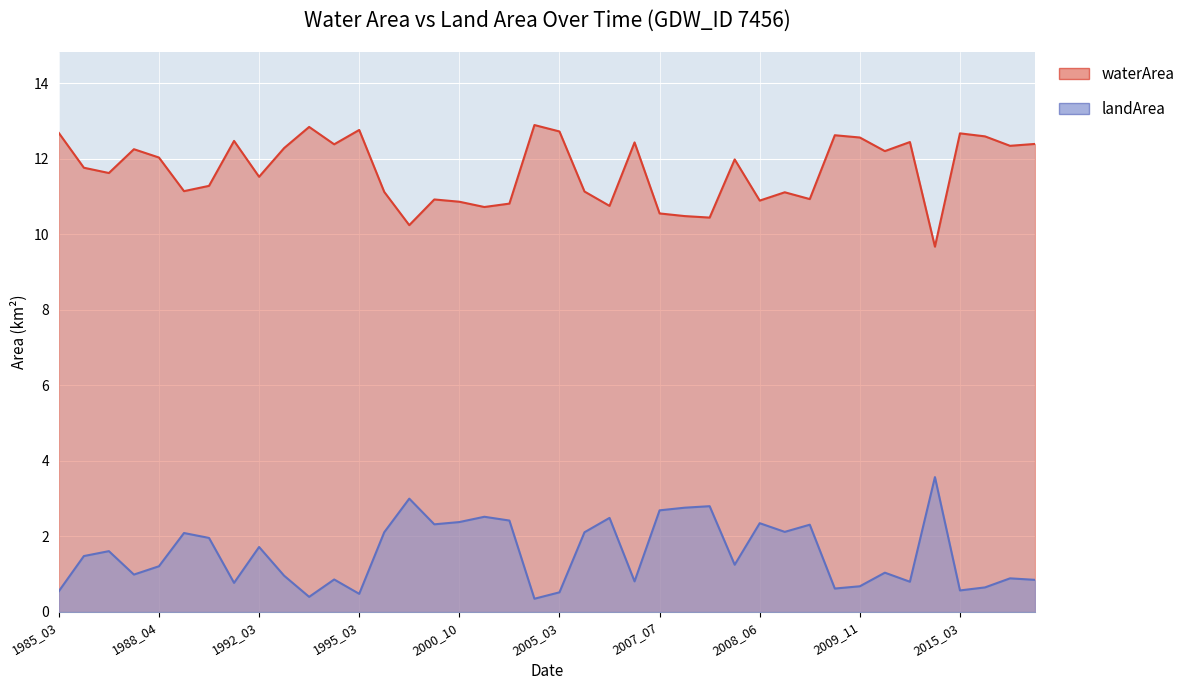

True or false: waterArea and landArea intersect in this chart.

False